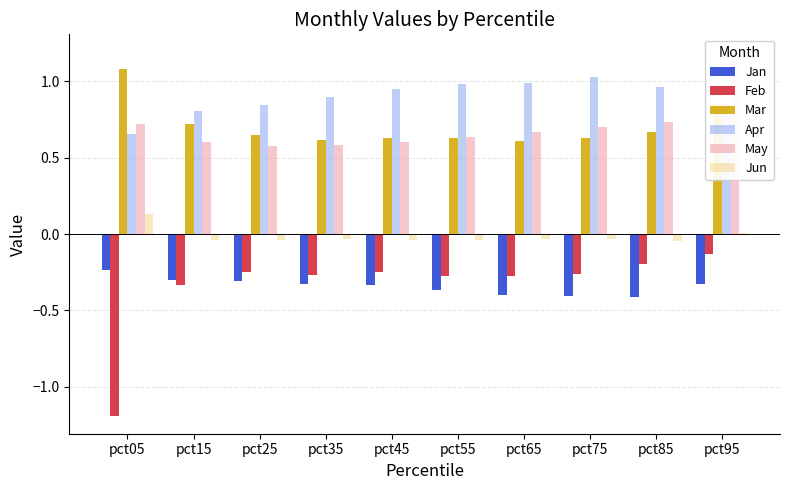

Between pct95 and pct35, which is larger?

pct95